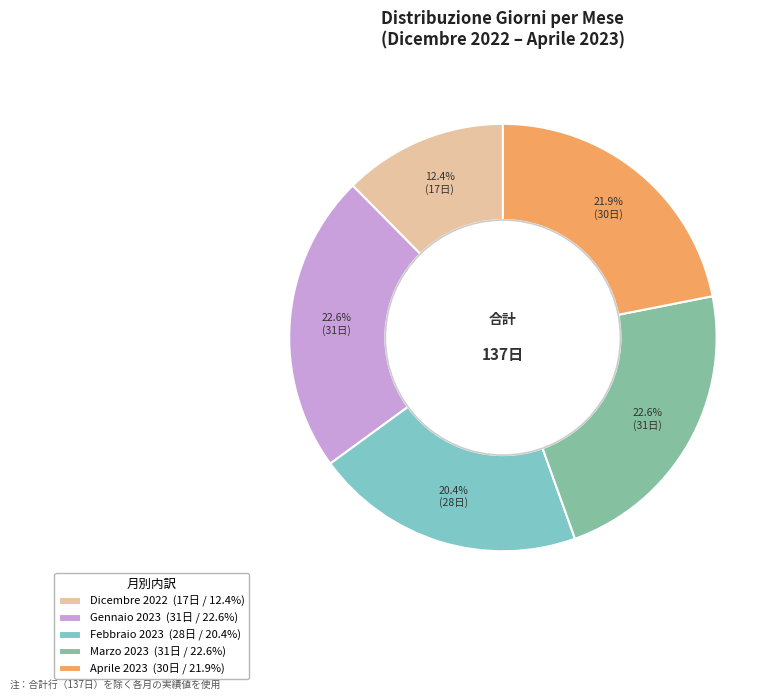

To the nearest percent, what portion does Dicembre 2022 represent?

12%